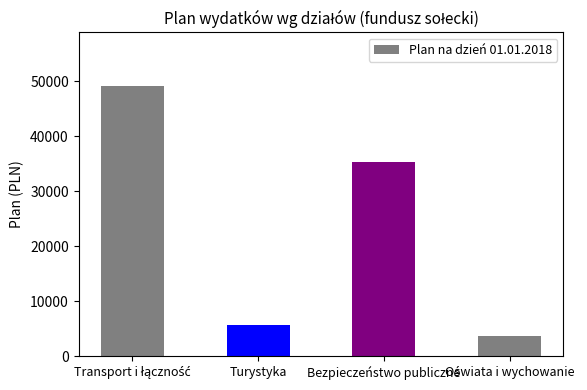

Reading right to left, what are all the values shown in this chart?

3700.0	35400.0	5600.0	49084.8